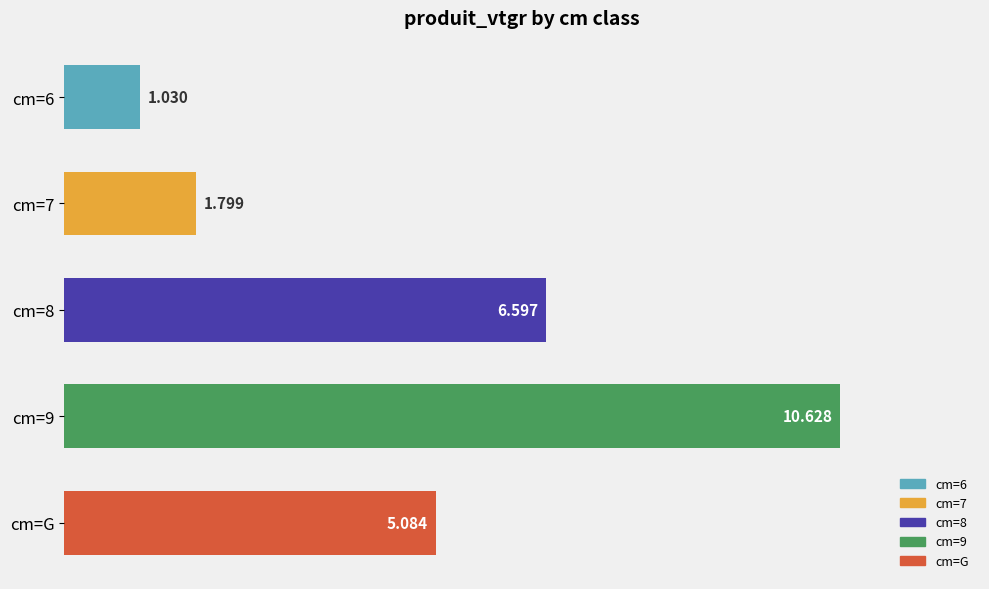

Does the chart contain any negative values?

No